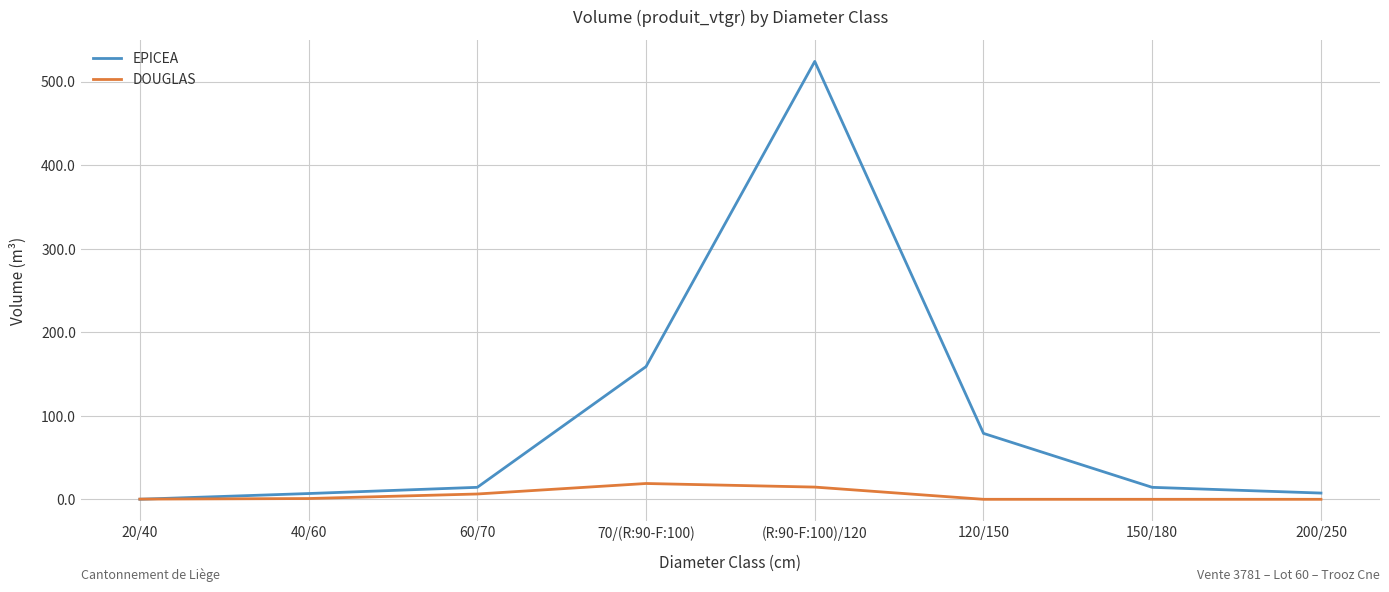

What position from the right is 40/60?

7